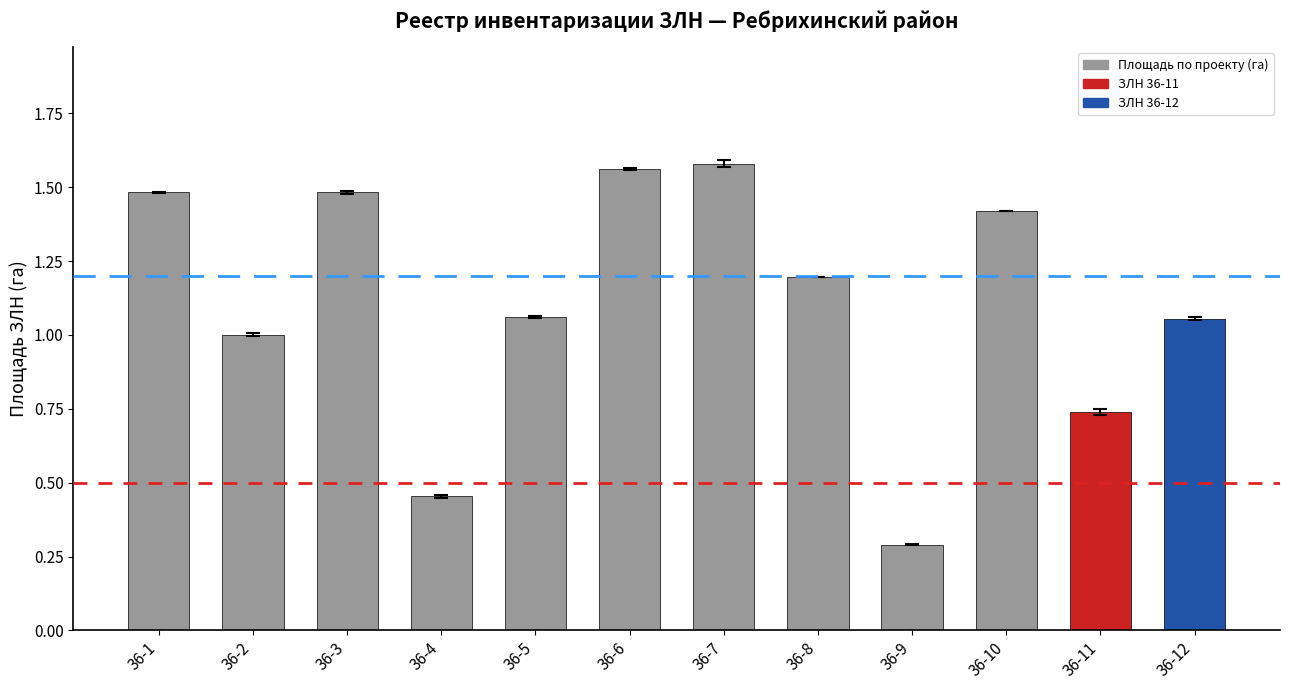

What is the ratio of the value at 36-2 to the value at 36-6?

0.6